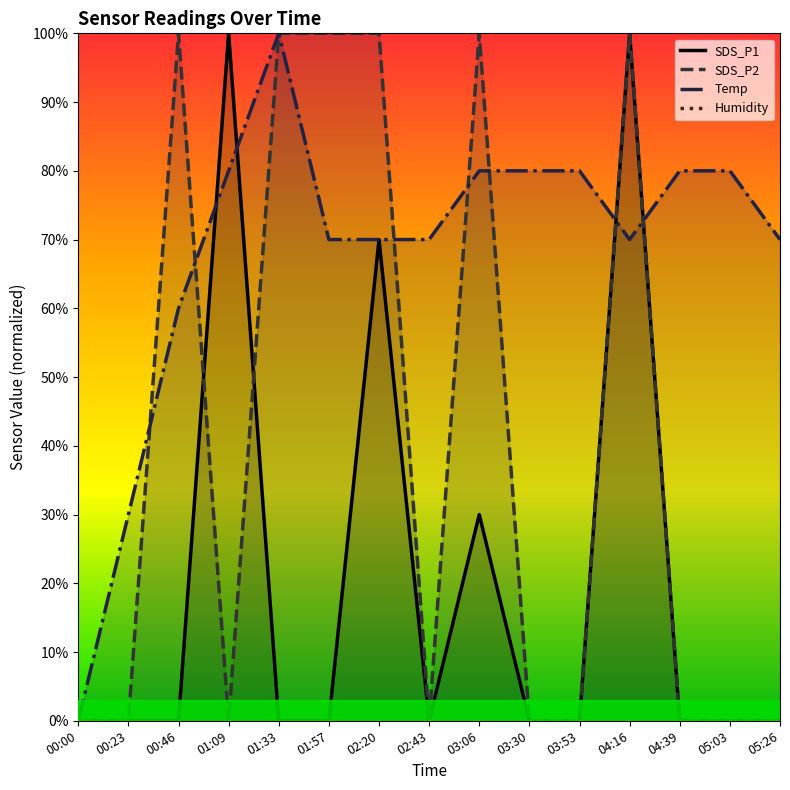

Which series has the largest total across all categories?

Temp